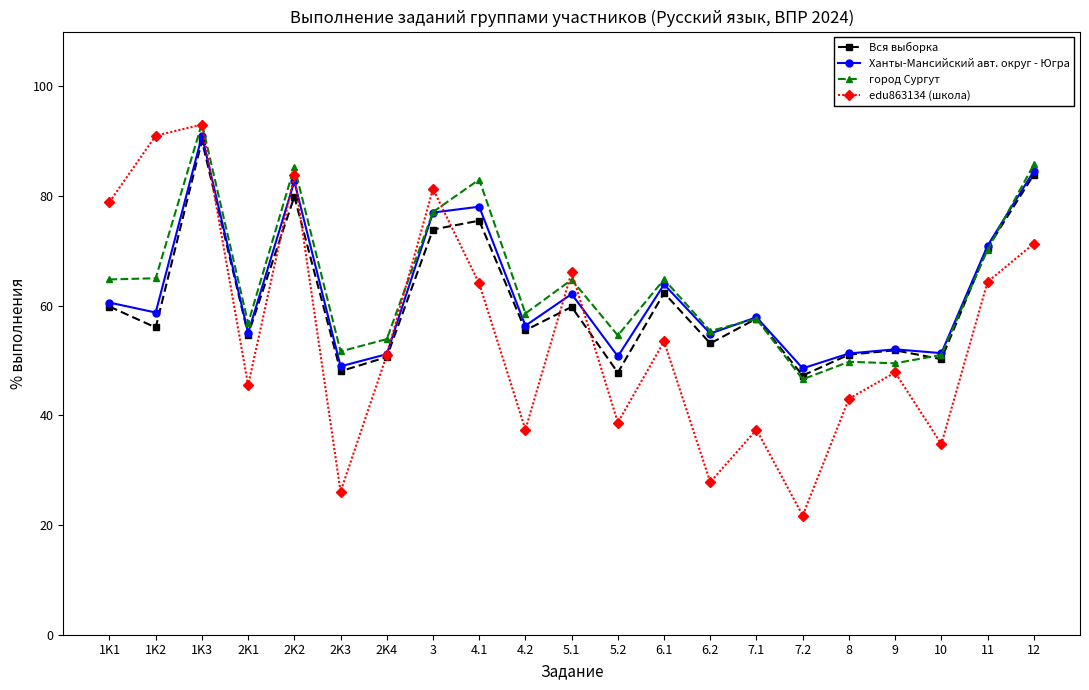

Rank the series by their average value, from lowest to highest.

edu863134 (школа), Вся выборка, Ханты-Мансийский авт. округ - Югра, город Сургут